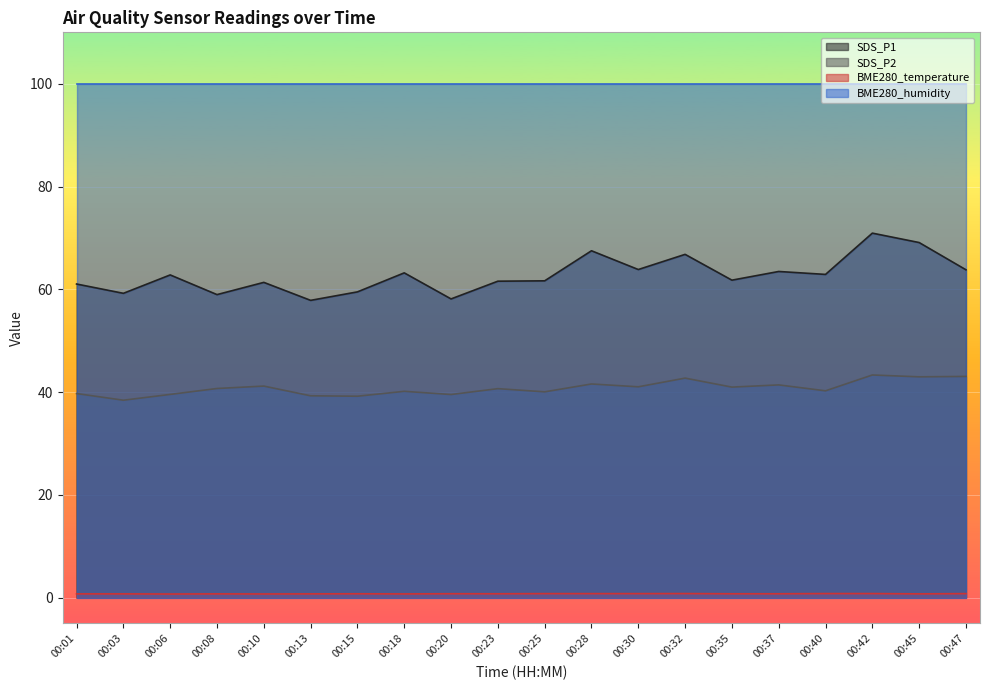

In SDS_P2, how many points are lower than both neighbors (excluding endpoints)?

8